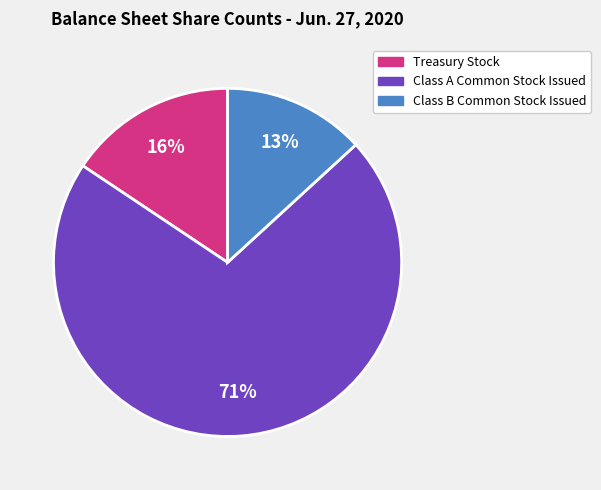

Rank the categories by value from highest to lowest.

Class A Common Stock Issued, Treasury Stock, Class B Common Stock Issued